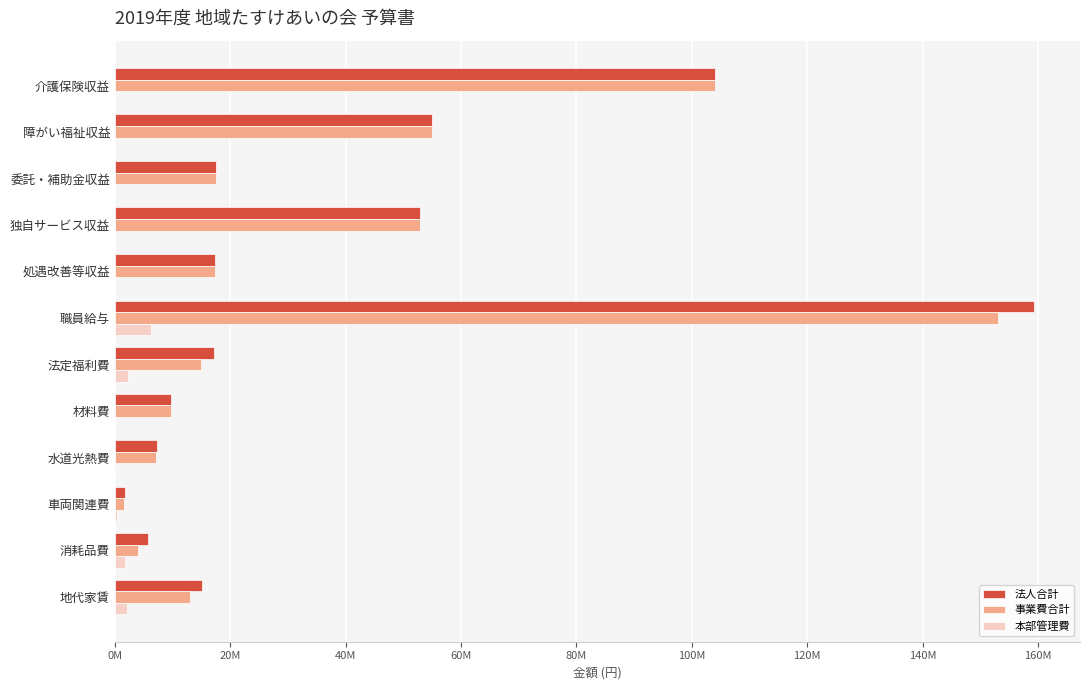

Which category has the highest value in the 事業費合計 series?

職員給与